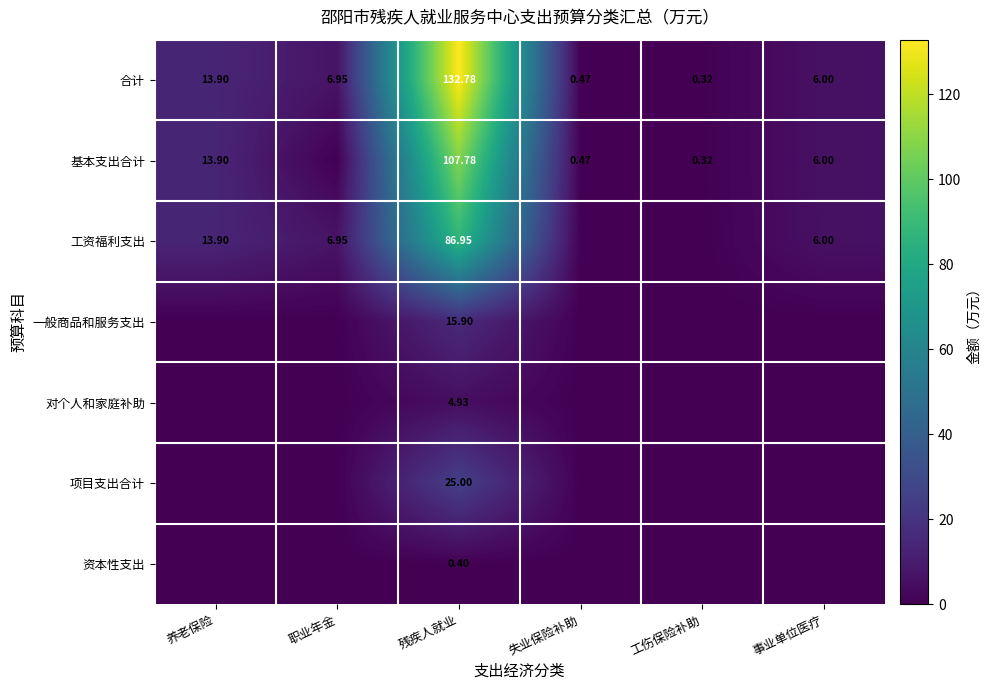

At 残疾人就业, list the series in order from largest to smallest.

合计, 基本支出合计, 工资福利支出, 项目支出合计, 一般商品和服务支出, 对个人和家庭补助, 资本性支出